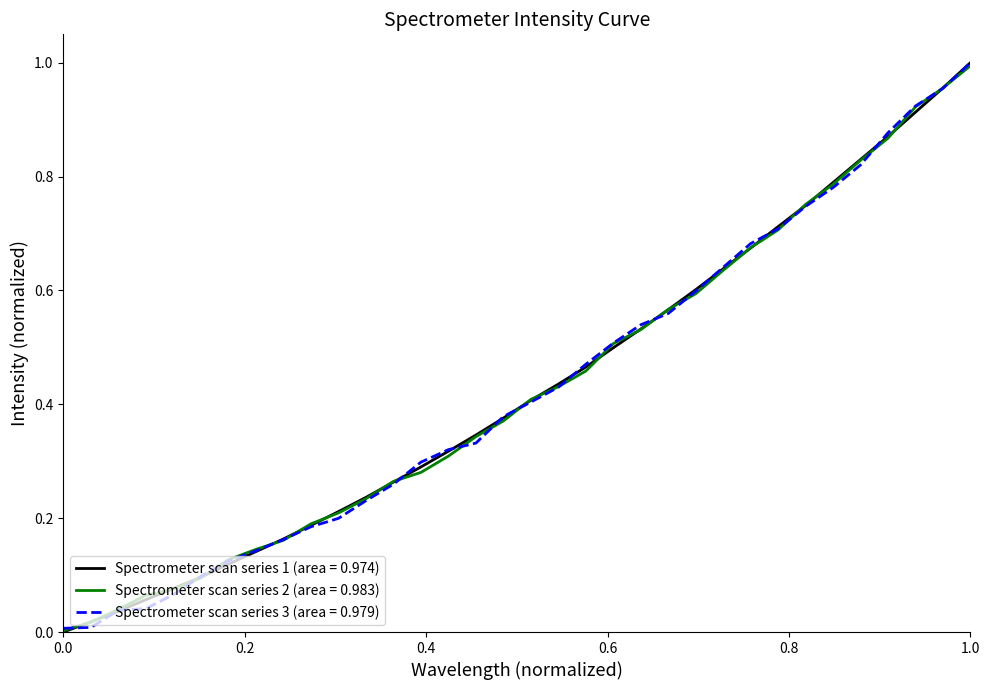

List the series in order of their overall mean, highest first.

Spectrometer scan series 1 (area = 0.974), Spectrometer scan series 2 (area = 0.983), Spectrometer scan series 3 (area = 0.979)